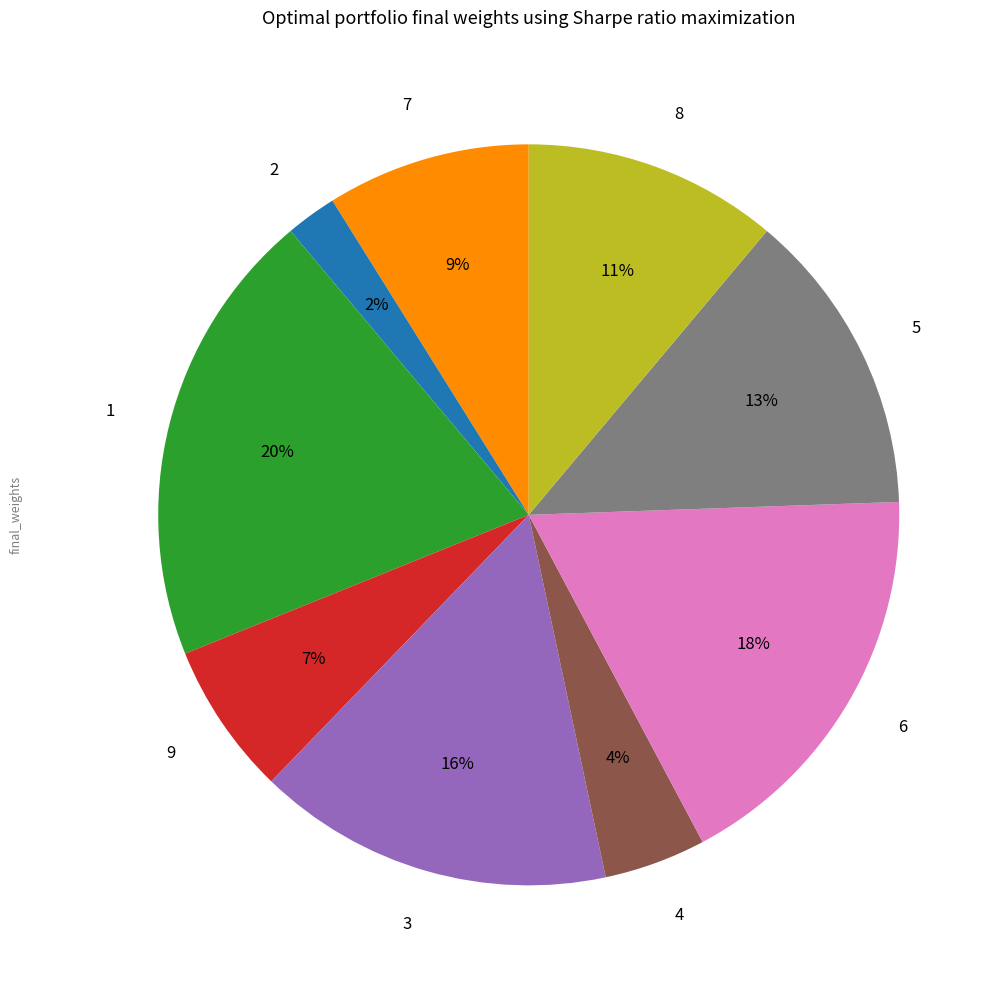

Between 3 and 4, which is larger?

3